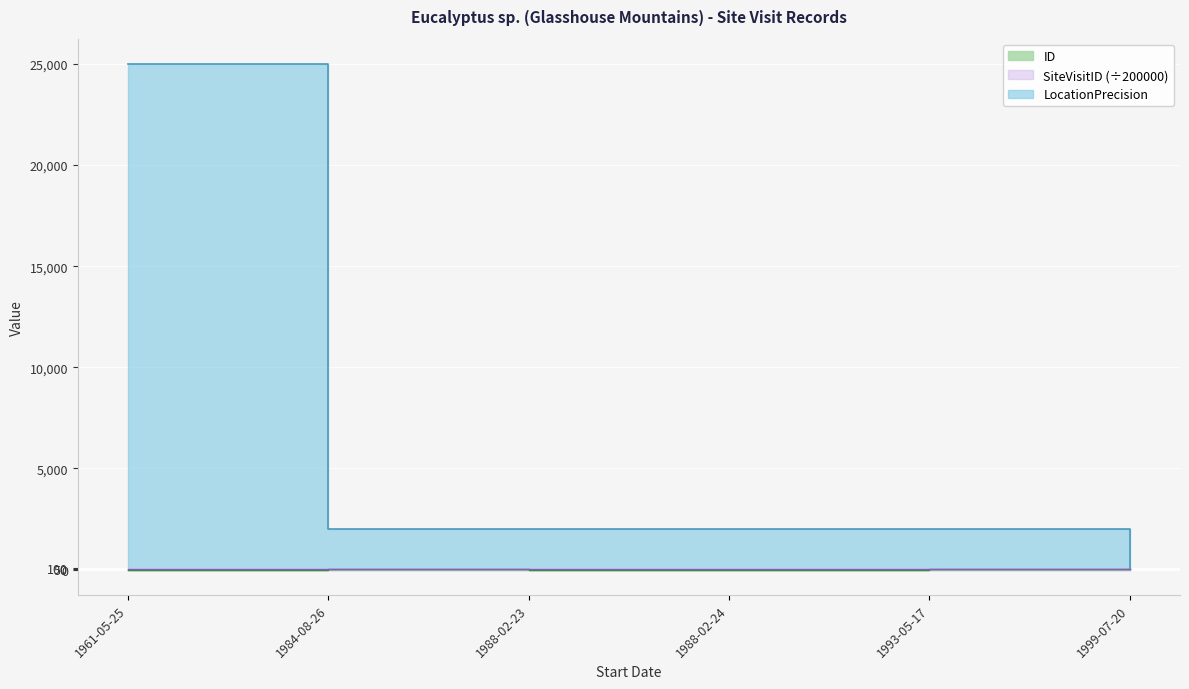

What is the sum of all LocationPrecision values?

33100.0